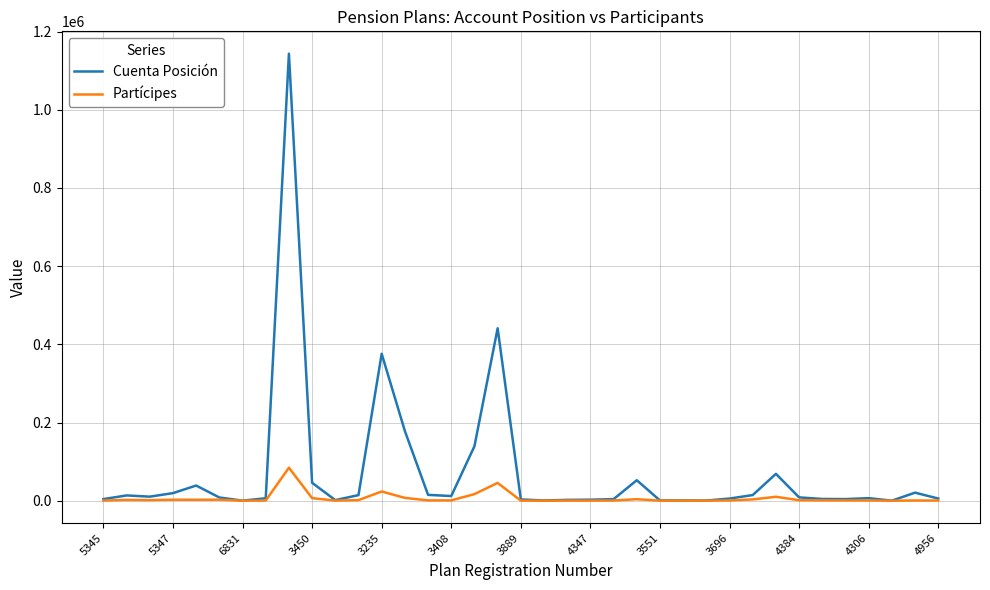

How many lines are shown in the chart?

2